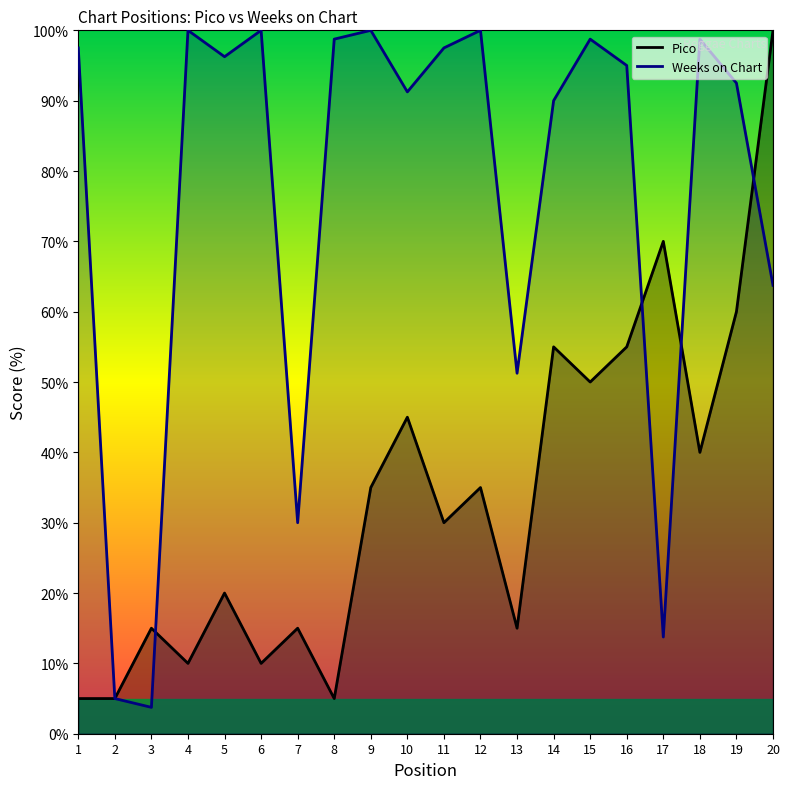

At which category does the chart reach its minimum across all series?

3